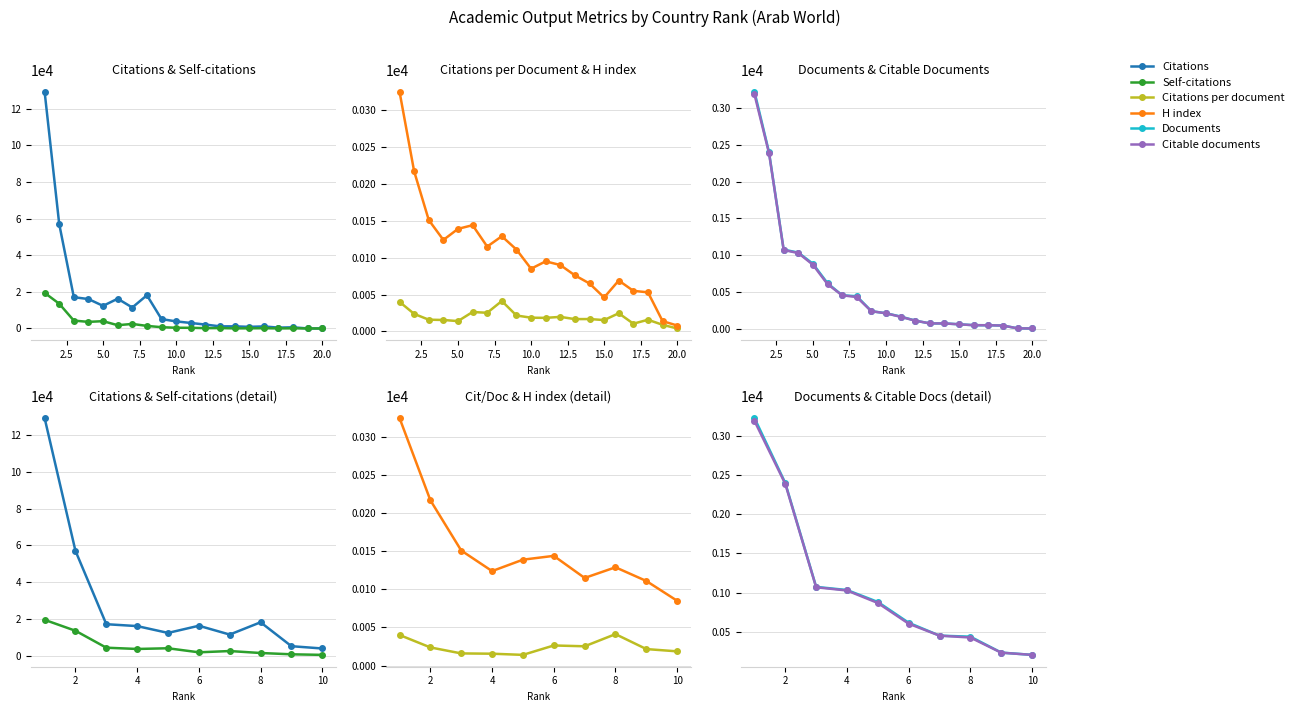

The value of H index at 10 is 151.8. True or false?

False